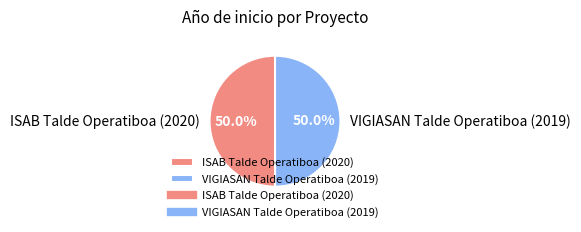

Approximately how many times larger is the value at VIGIASAN Talde Operatiboa (2019) compared to ISAB Talde Operatiboa (2020)?

1.0